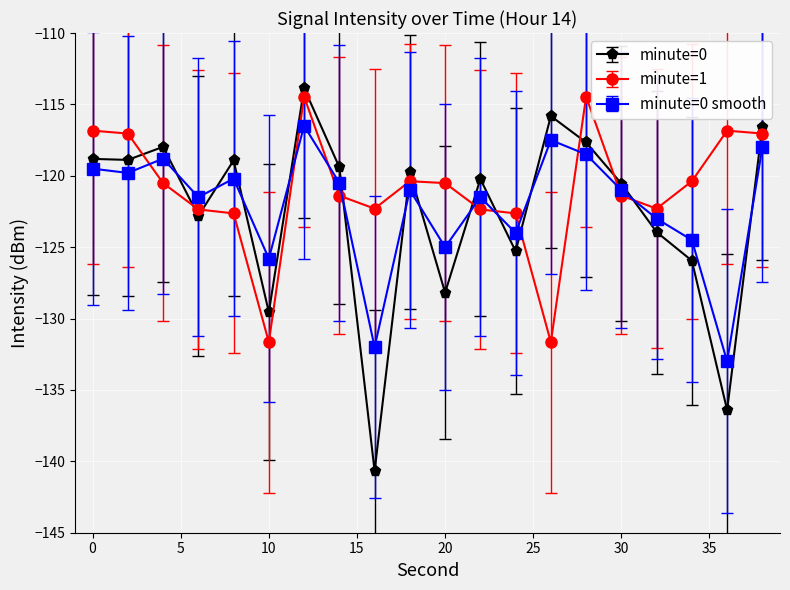

True or false: minute=0 smooth has more than 0 points higher than both neighbors.

True